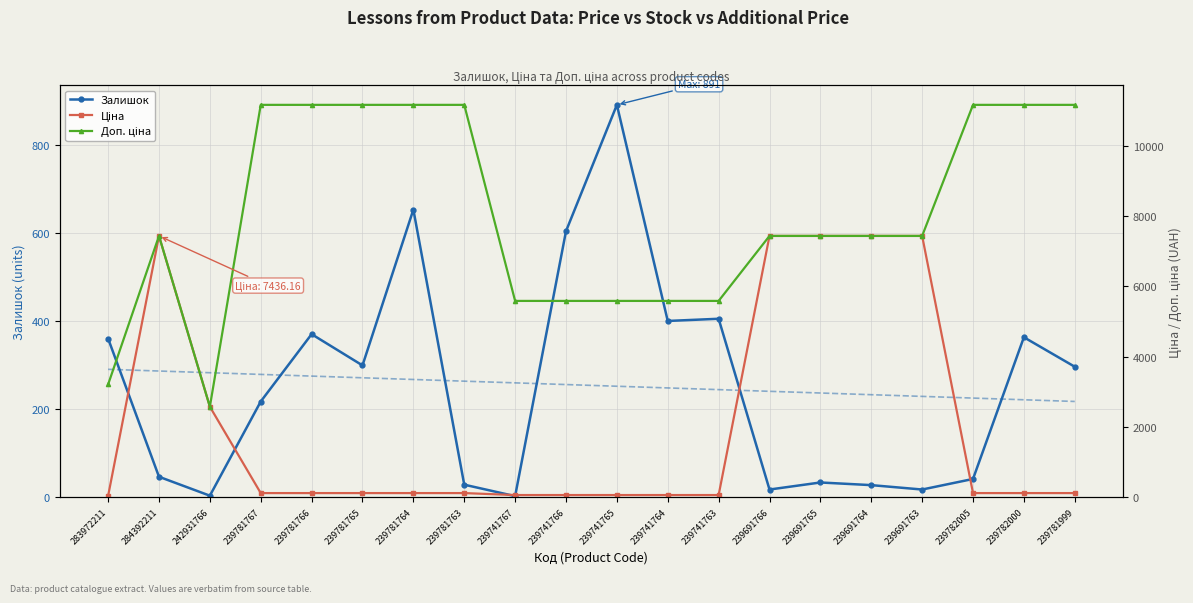

Which series ends up on top after the final intersection of Ціна and Доп. ціна?

Доп. ціна